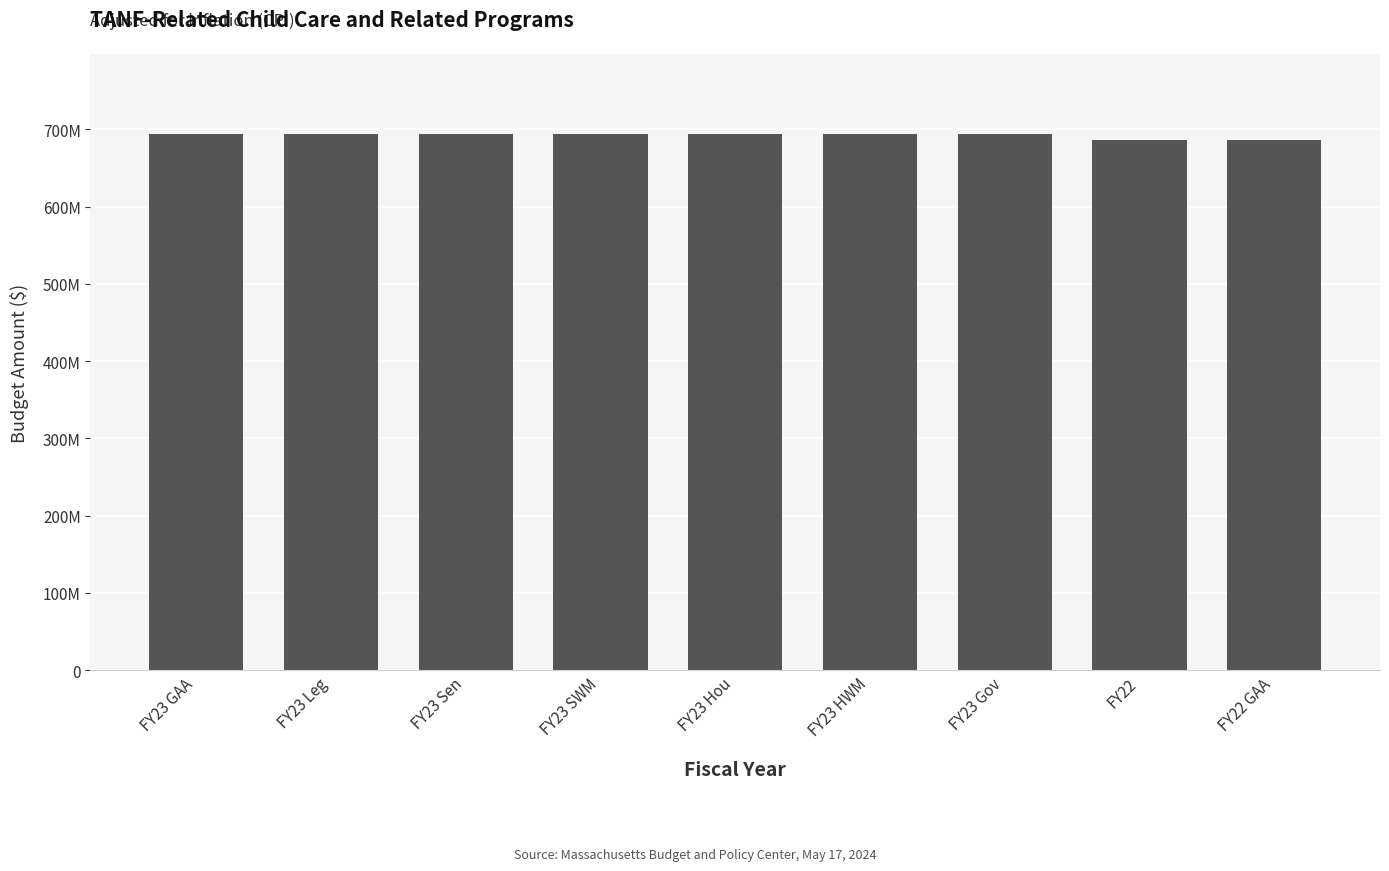

True or false: the data shows 378632430 at FY23 Gov.

False